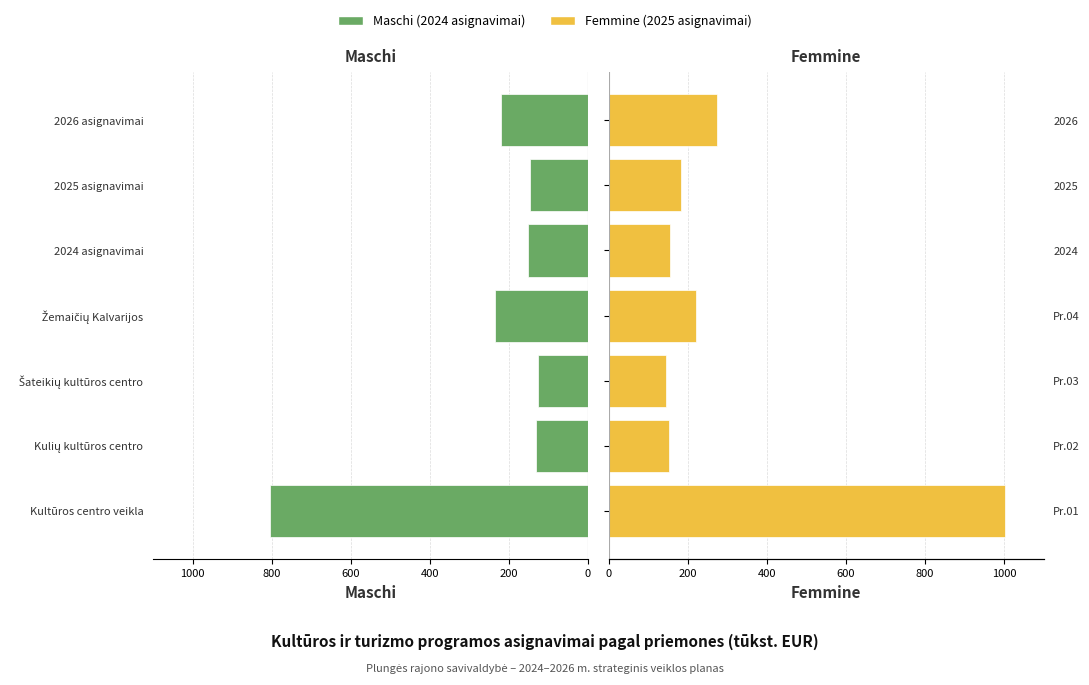

What are all the series names shown in the legend?

Maschi, Femmine